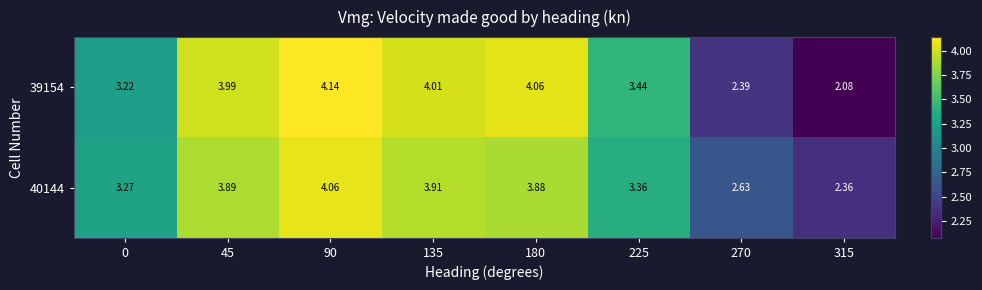

Is the value of 39154 at 90 greater than the value of 40144 at 315?

Yes